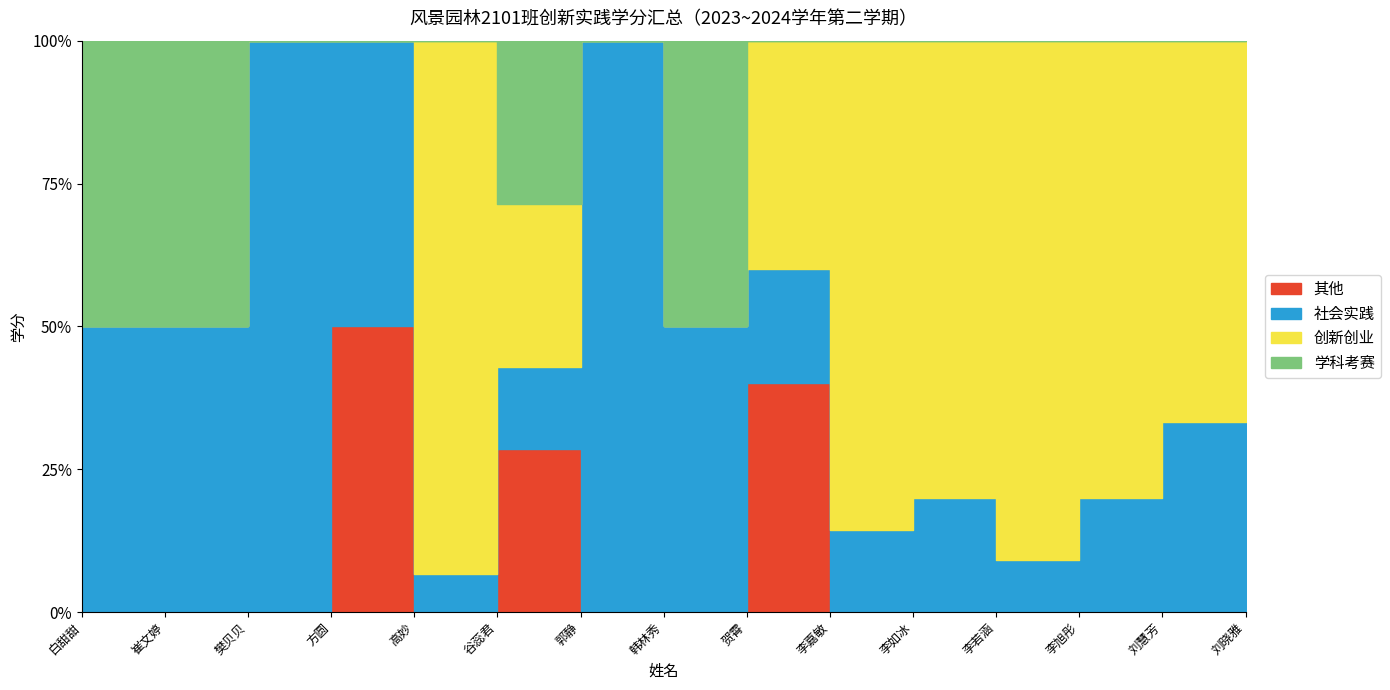

What is the total value across all series at 高妙?

3.8